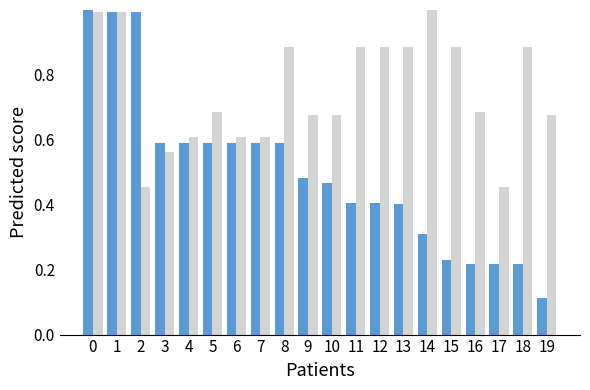

What is the maximum value shown in the chart?

1.0